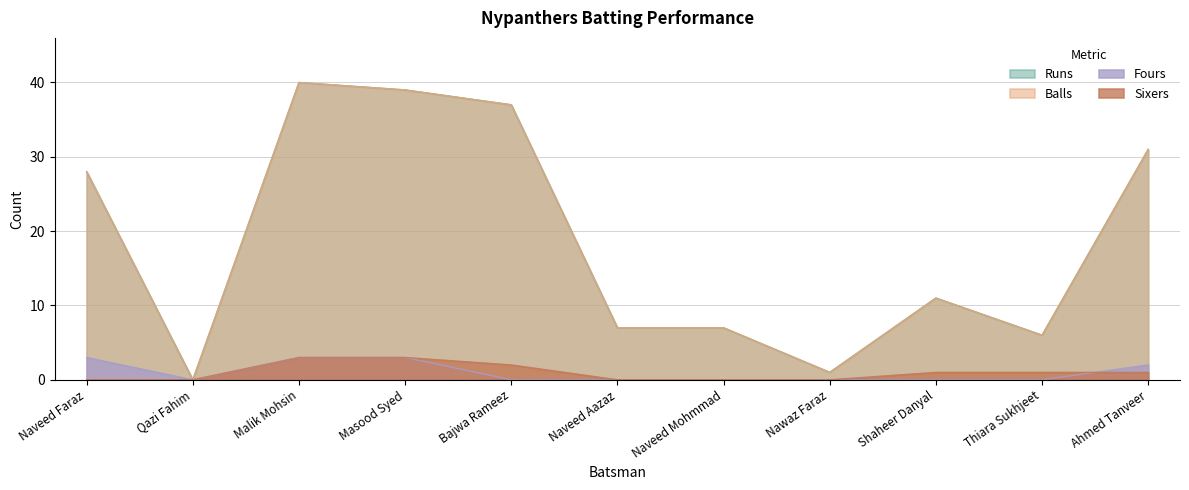

How many times do Fours and Sixers cross each other?

1